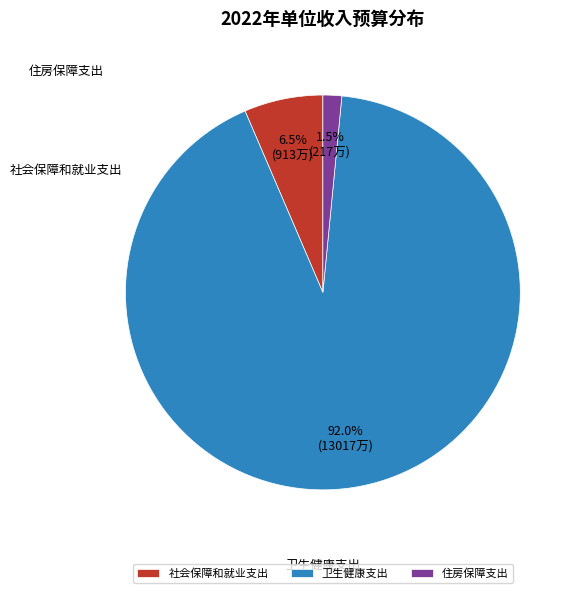

Rank the categories by value from highest to lowest.

卫生健康支出, 社会保障和就业支出, 住房保障支出